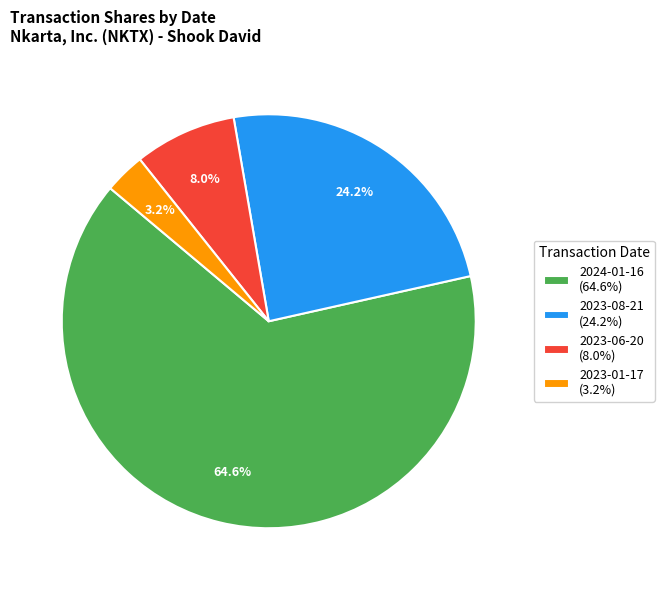

To the nearest percent, what is the difference between the 2023-06-20 and 2023-08-21 slice percentages?

16%